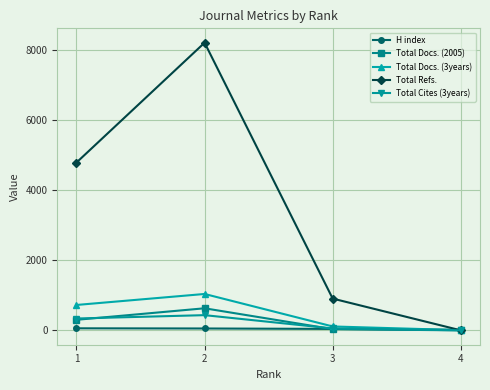

In Total Refs., how many points are higher than both neighbors (excluding endpoints)?

1